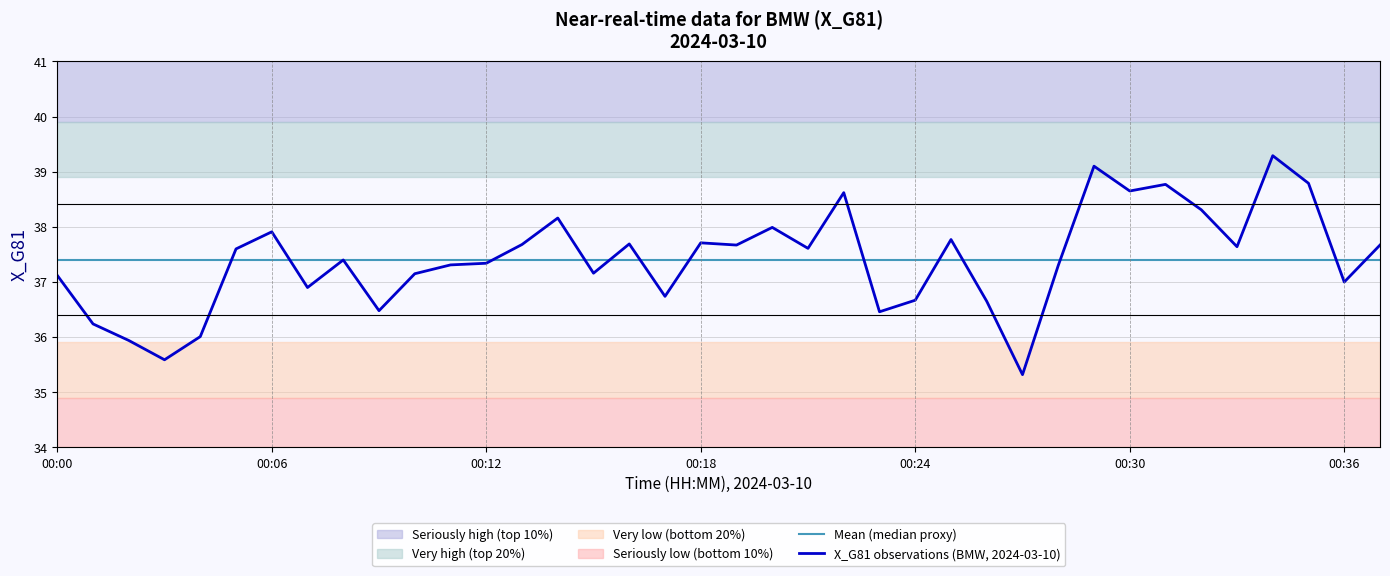

The value of Mean (median proxy) at 35 is 16.2. True or false?

False